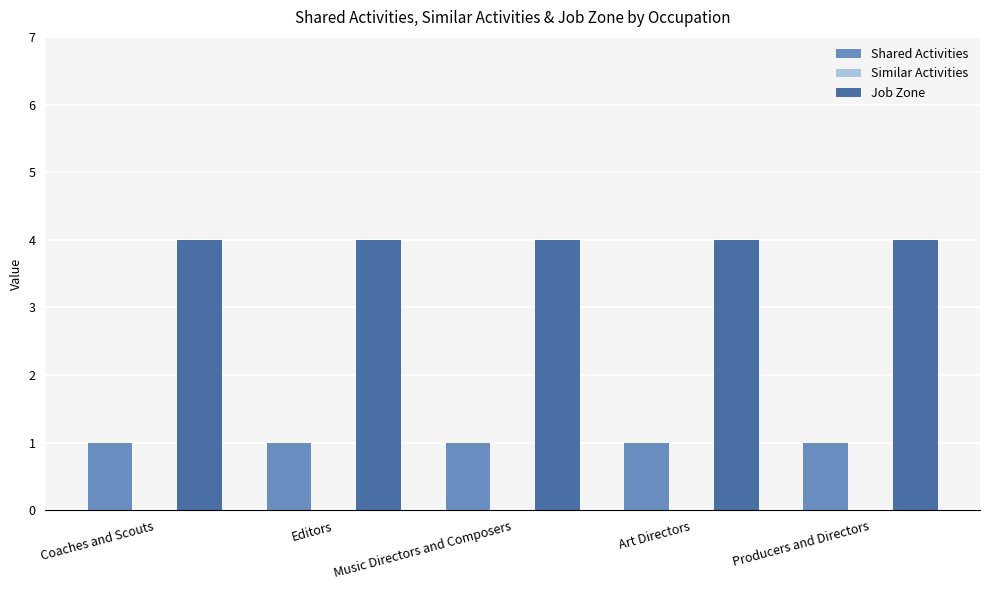

What is the greatest value displayed?

4